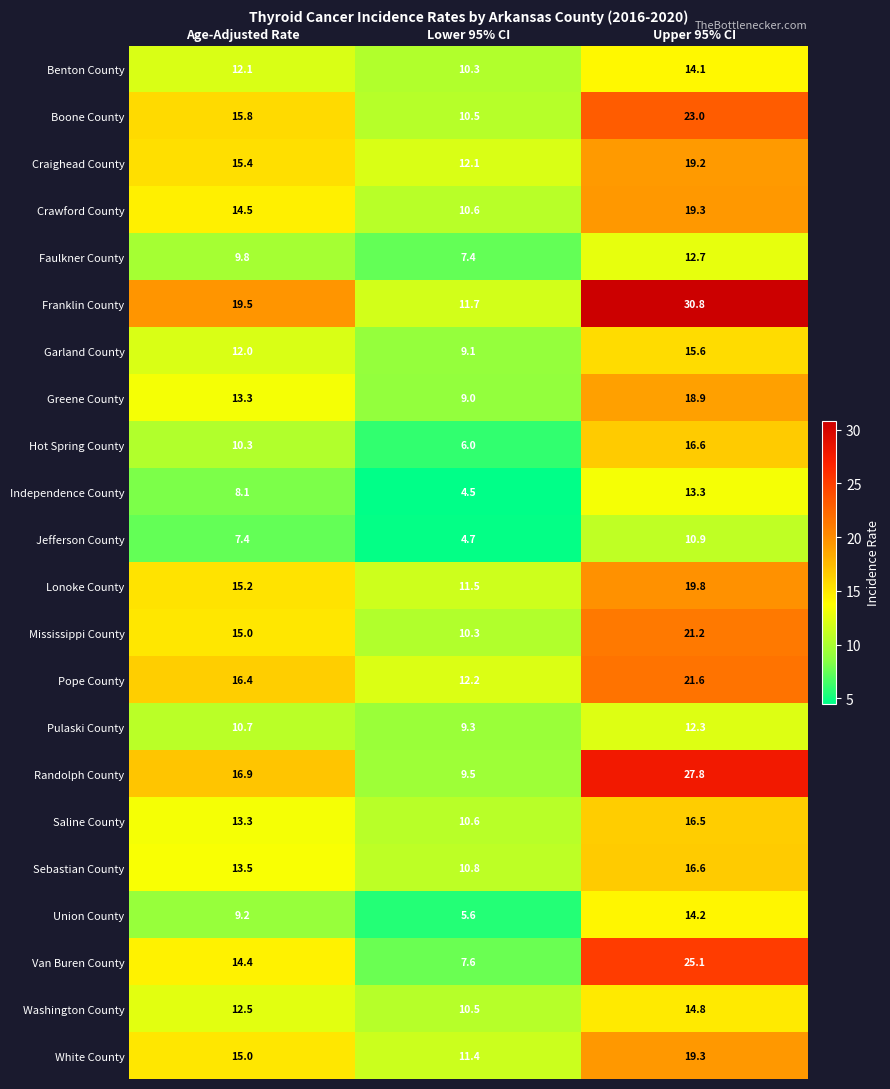

At which label is Greene County closest to 13?

Age-Adjusted Rate